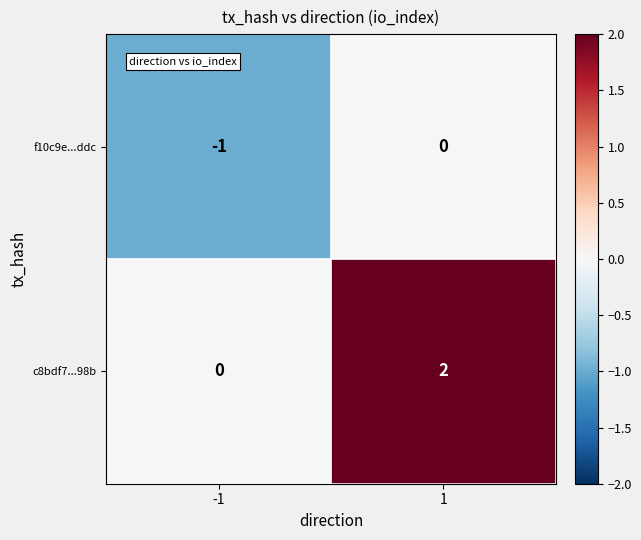

At which category is the sum across all series the highest?

1